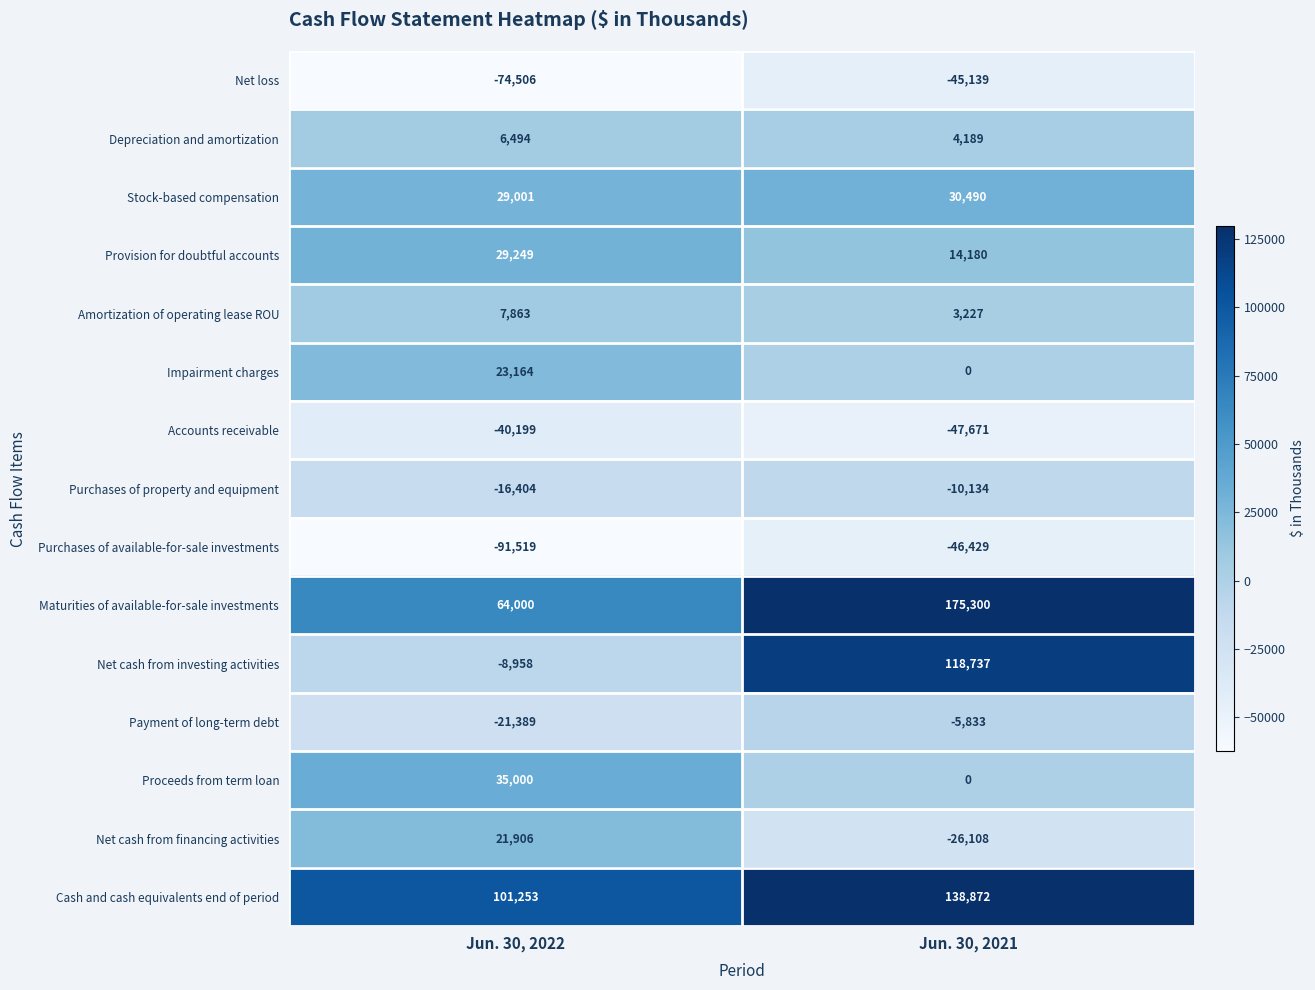

List the series in order of their peak value, lowest first.

Purchases of available-for-sale investments, Net loss, Accounts receivable, Purchases of property and equipment, Payment of long-term debt, Depreciation and amortization, Amortization of operating lease ROU, Net cash from financing activities, Impairment charges, Provision for doubtful accounts, Stock-based compensation, Proceeds from term loan, Net cash from investing activities, Cash and cash equivalents end of period, Maturities of available-for-sale investments